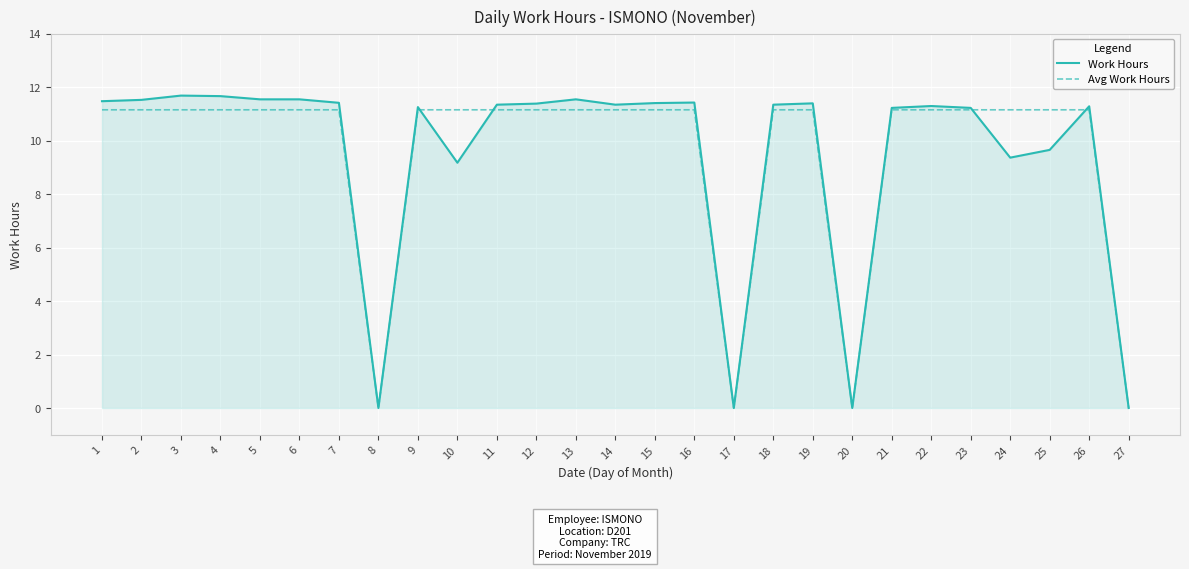

What is the maximum value for Avg Work Hours?

11.1